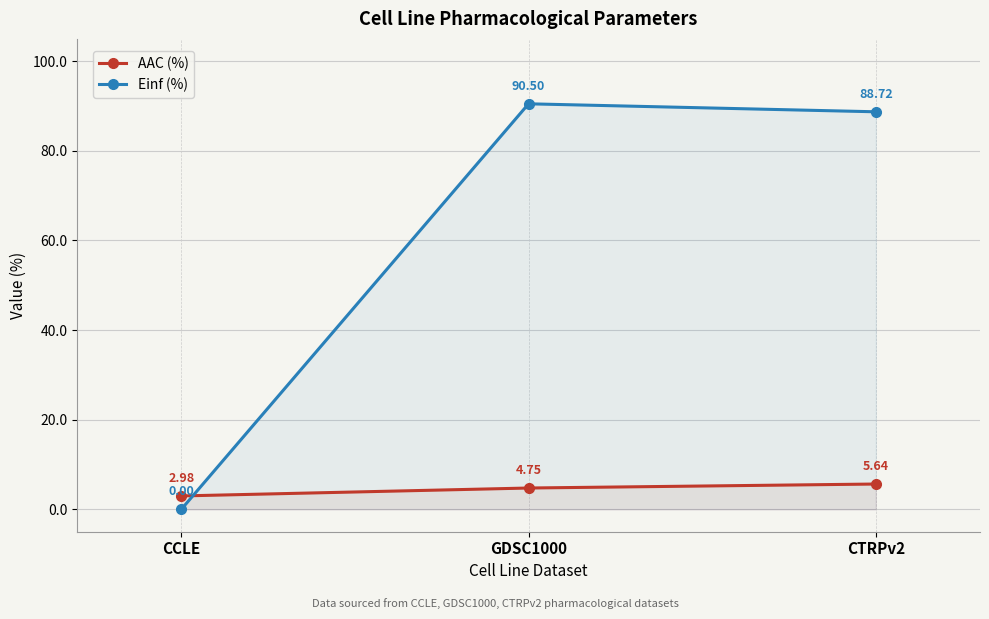

How many series are shown in this chart?

2